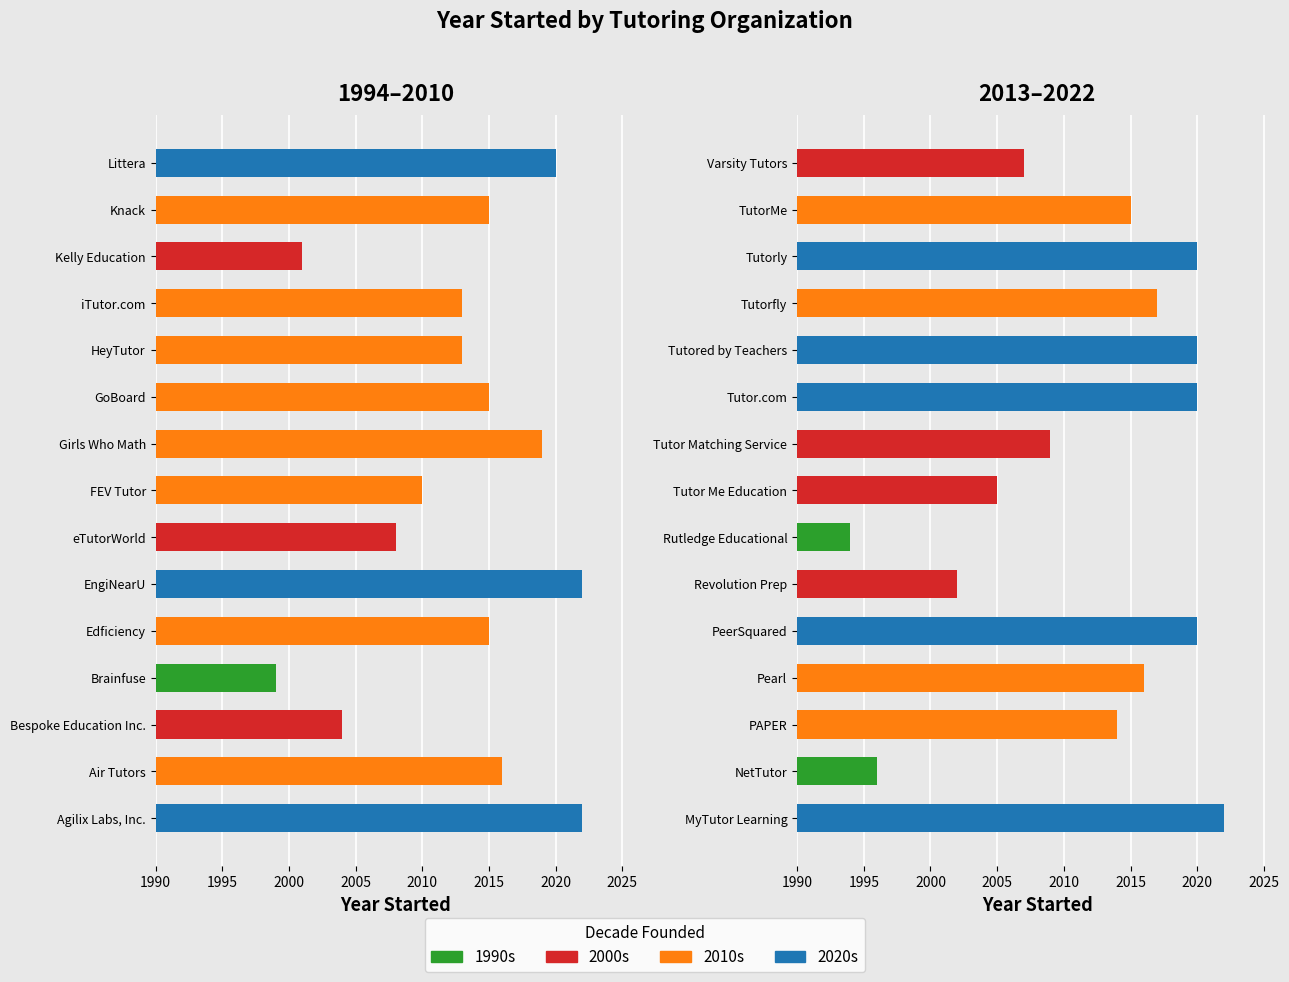

Which series has the largest total across all categories?

1994–2010